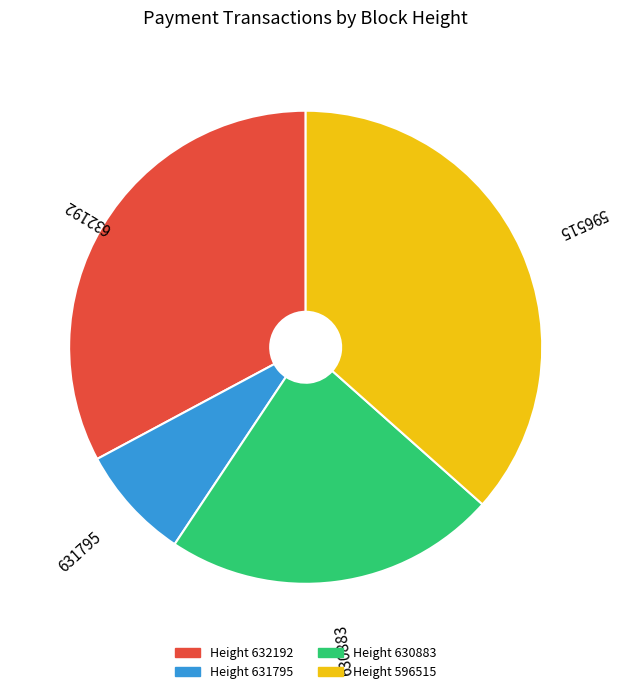

Does any single category account for the majority?

No